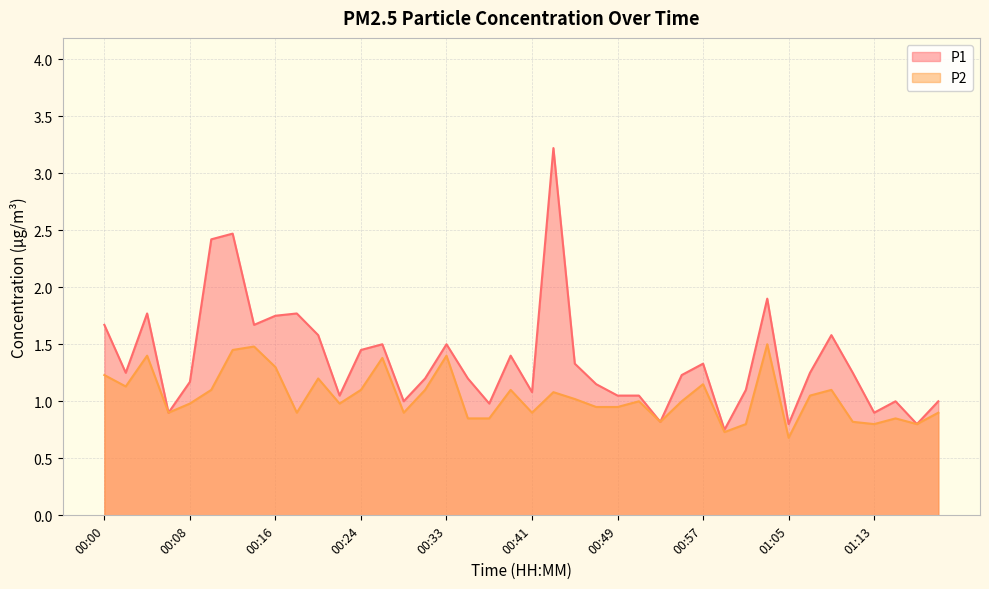

How many interior local valleys does the P1 series have?

12